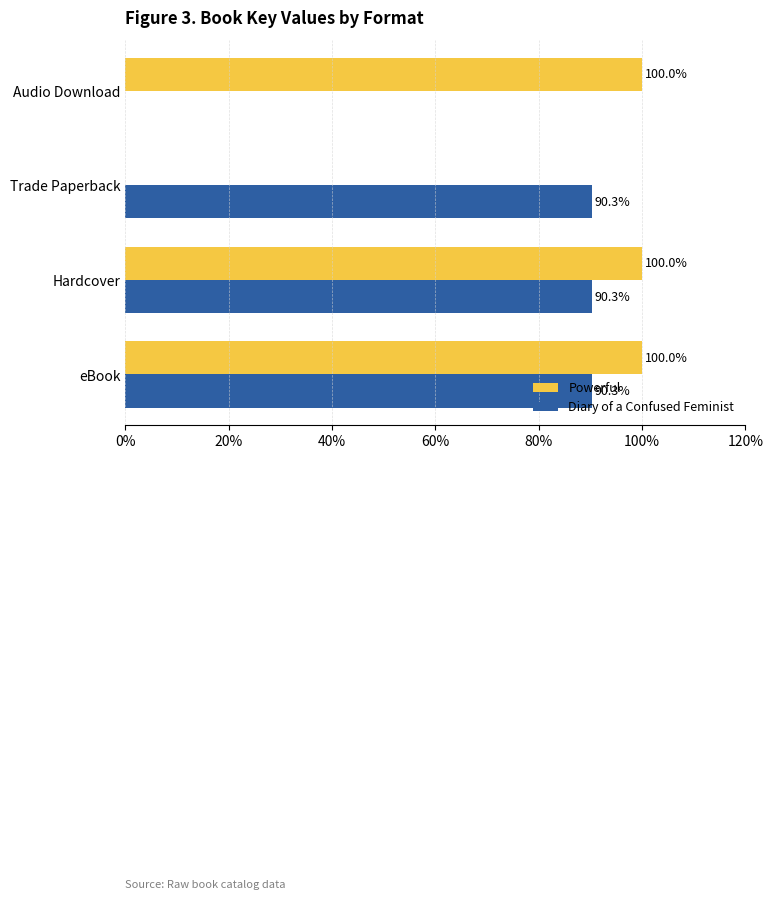

How many values in Diary of a Confused Feminist are above zero?

3